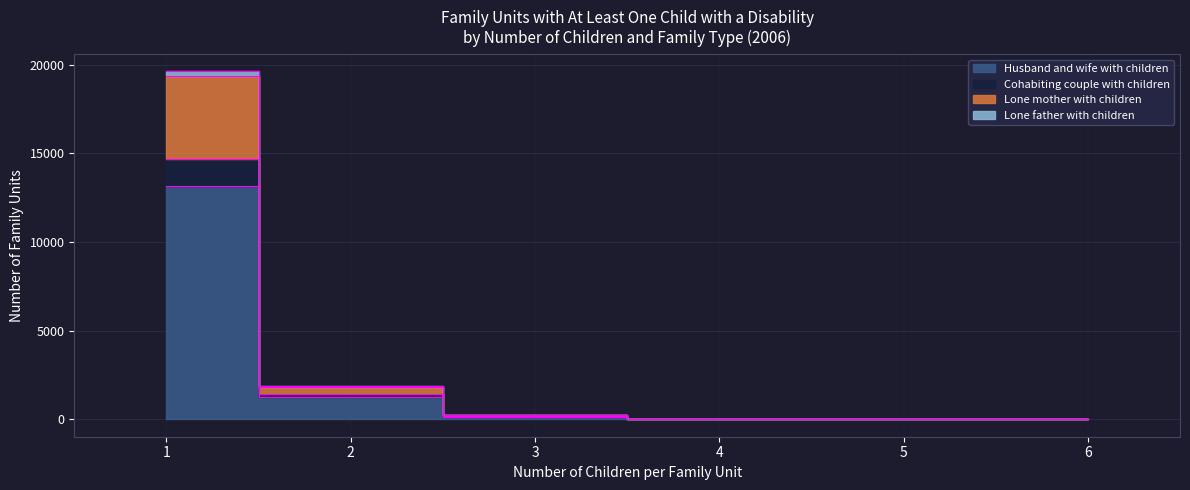

How many data points in Cohabiting couple with children are above 226?

2